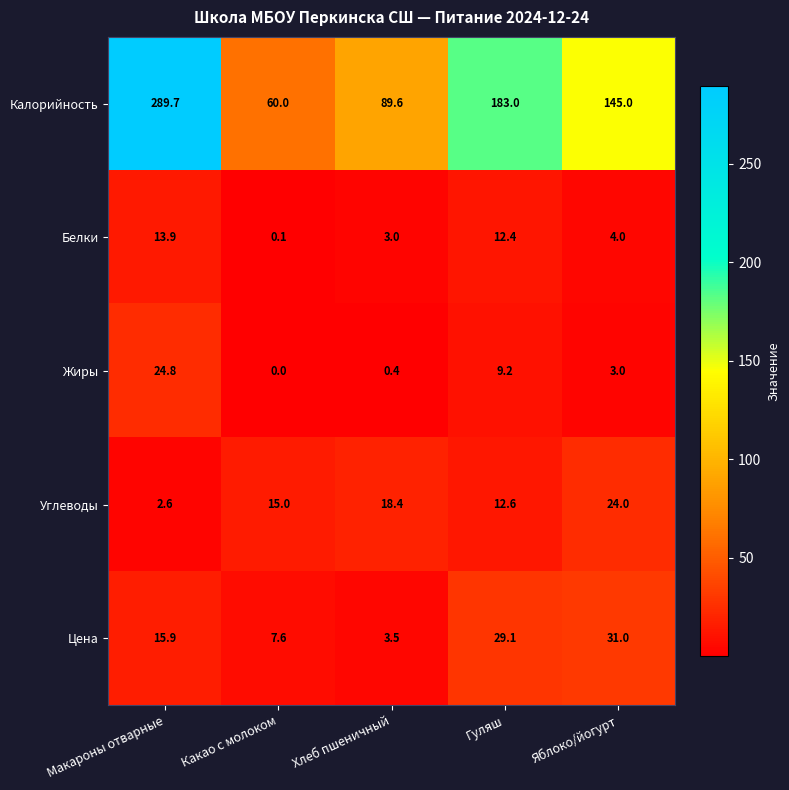

Which label corresponds to the largest value in the chart?

Макароны отварные